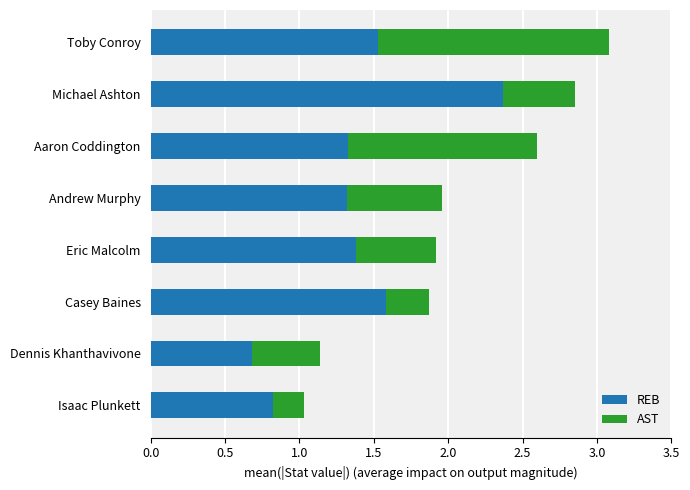

How many distinct data groups are displayed?

2